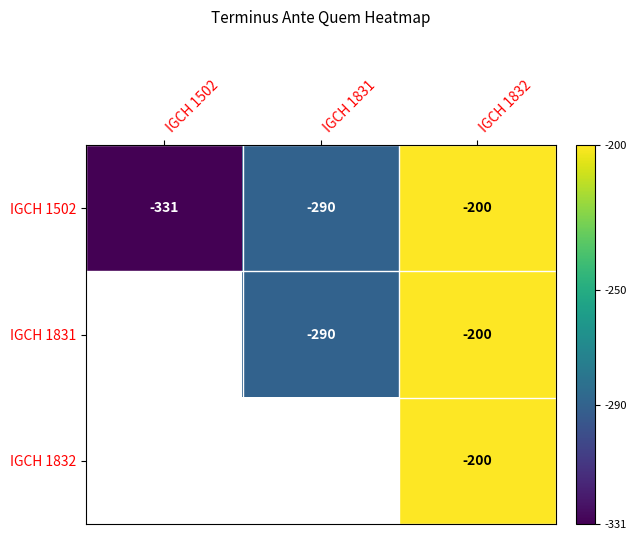

Is the value of IGCH 1831 at IGCH 1831 greater than the value of IGCH 1502 at IGCH 1832?

No